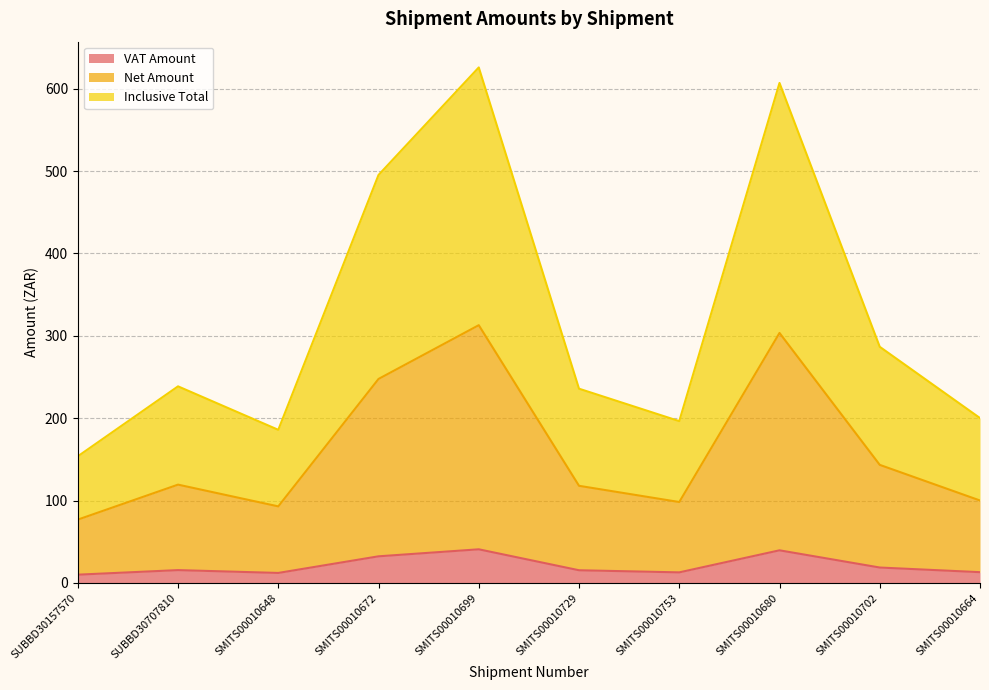

What is the minimum value for Inclusive Total?

153.7